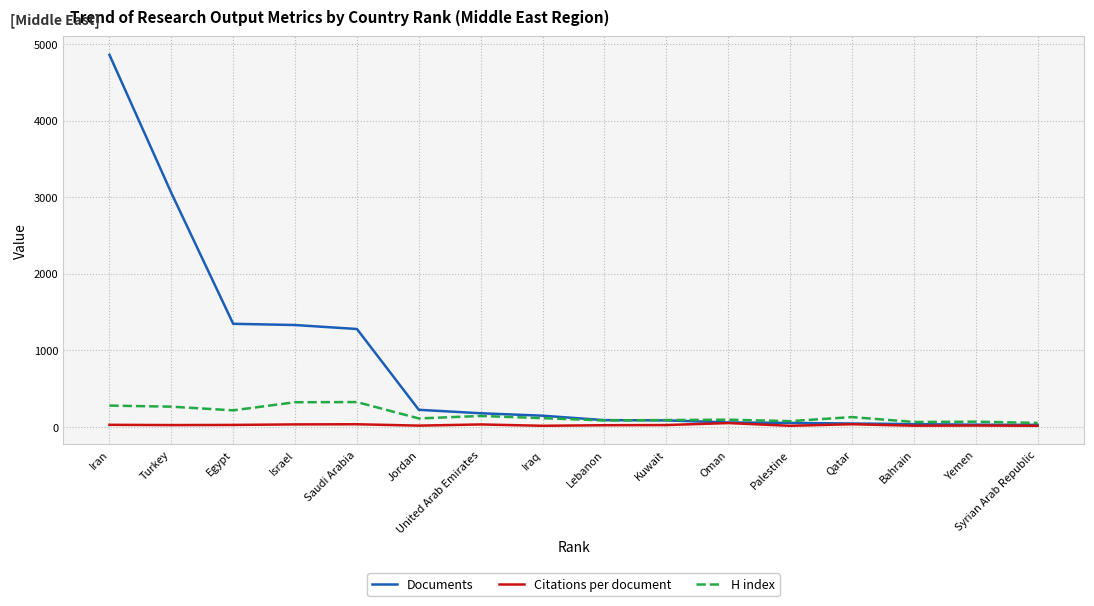

The value of H index at Israel is 323.0. True or false?

True